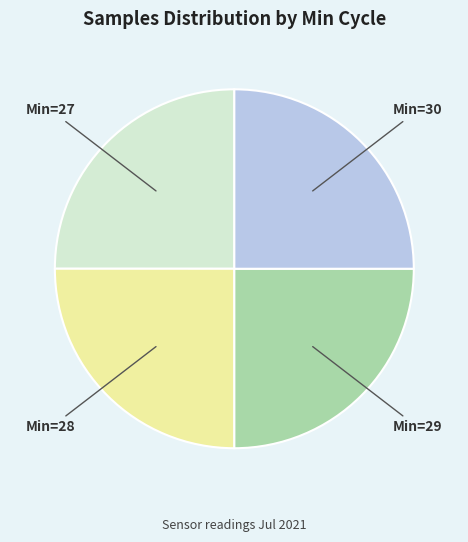

Is there a majority slice in this chart?

No